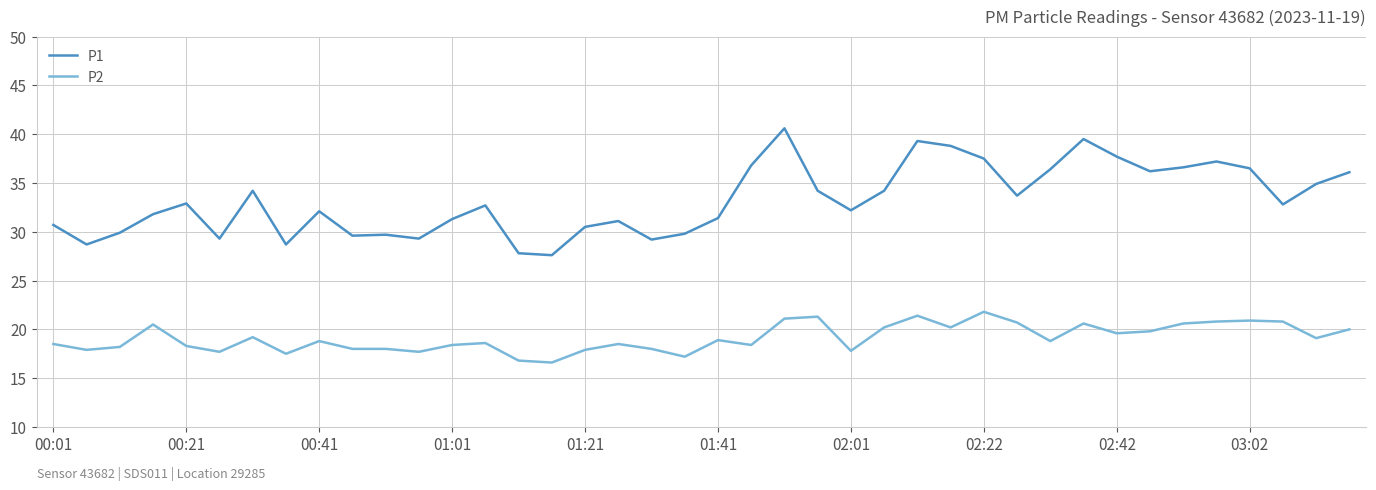

Which series has the largest range (max minus min)?

P1